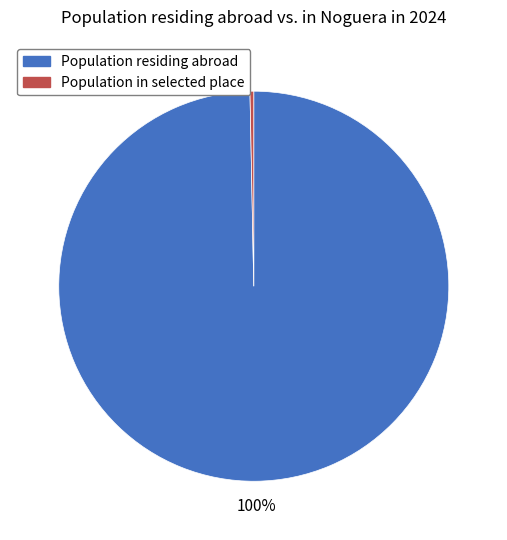

Does any single category account for the majority?

Yes